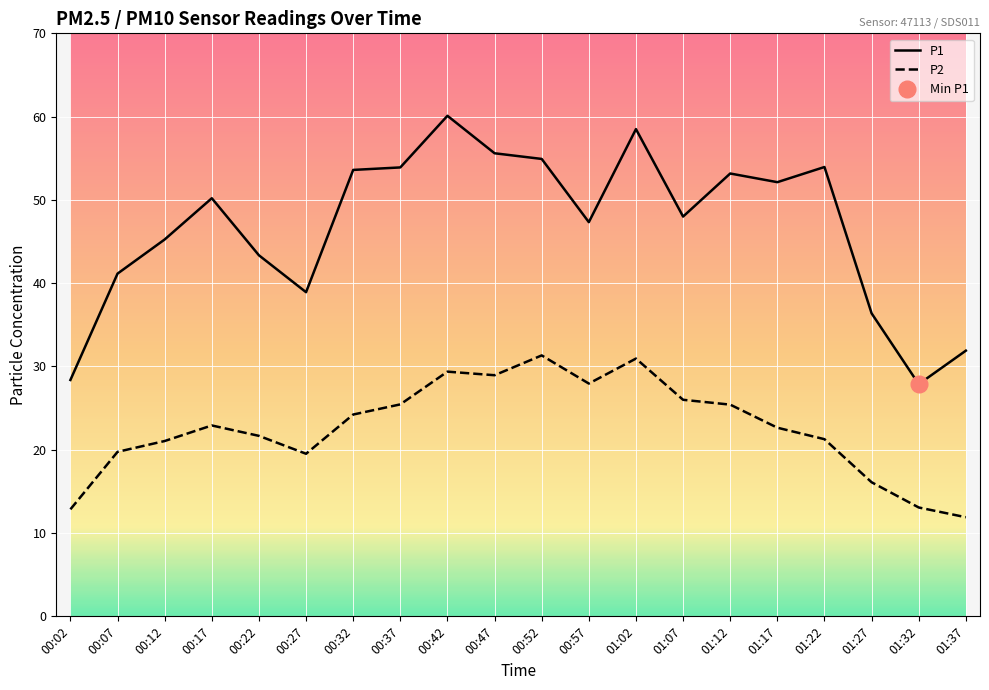

Is the value of P1 at 00:17 greater than the value of P2 at 00:12?

Yes